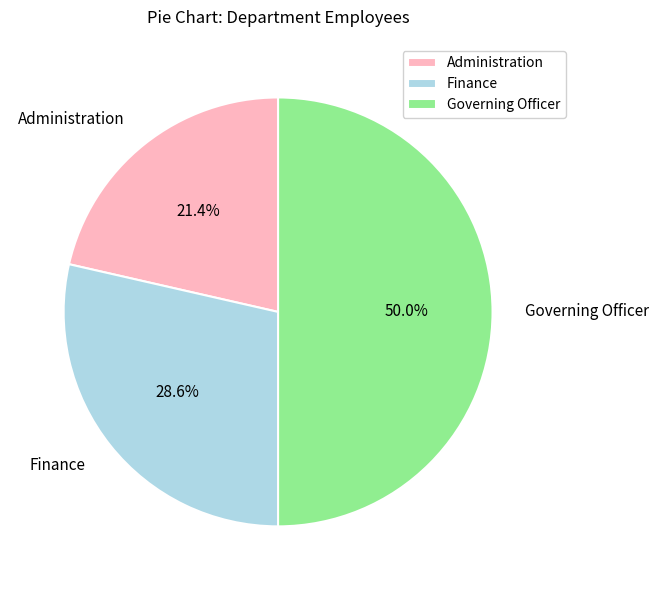

Count the number of slices in the pie.

3